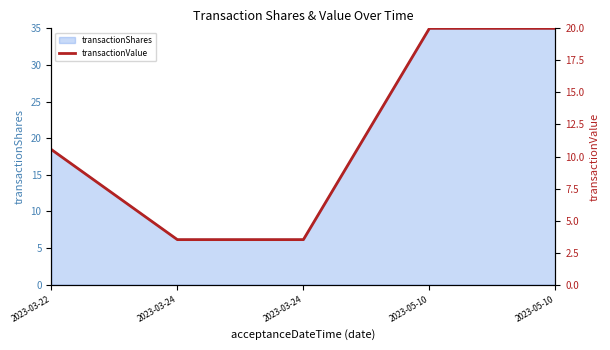

Reading right to left, extract all data points from this chart.

20.0	20.0	3.5	3.5	10.5